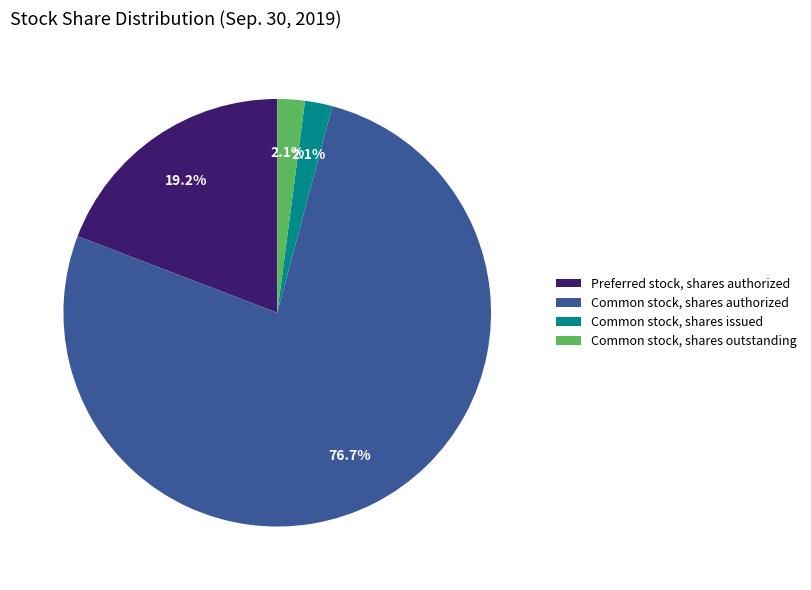

Do Common stock, shares issued and Preferred stock, shares authorized together represent more than half of the pie?

No